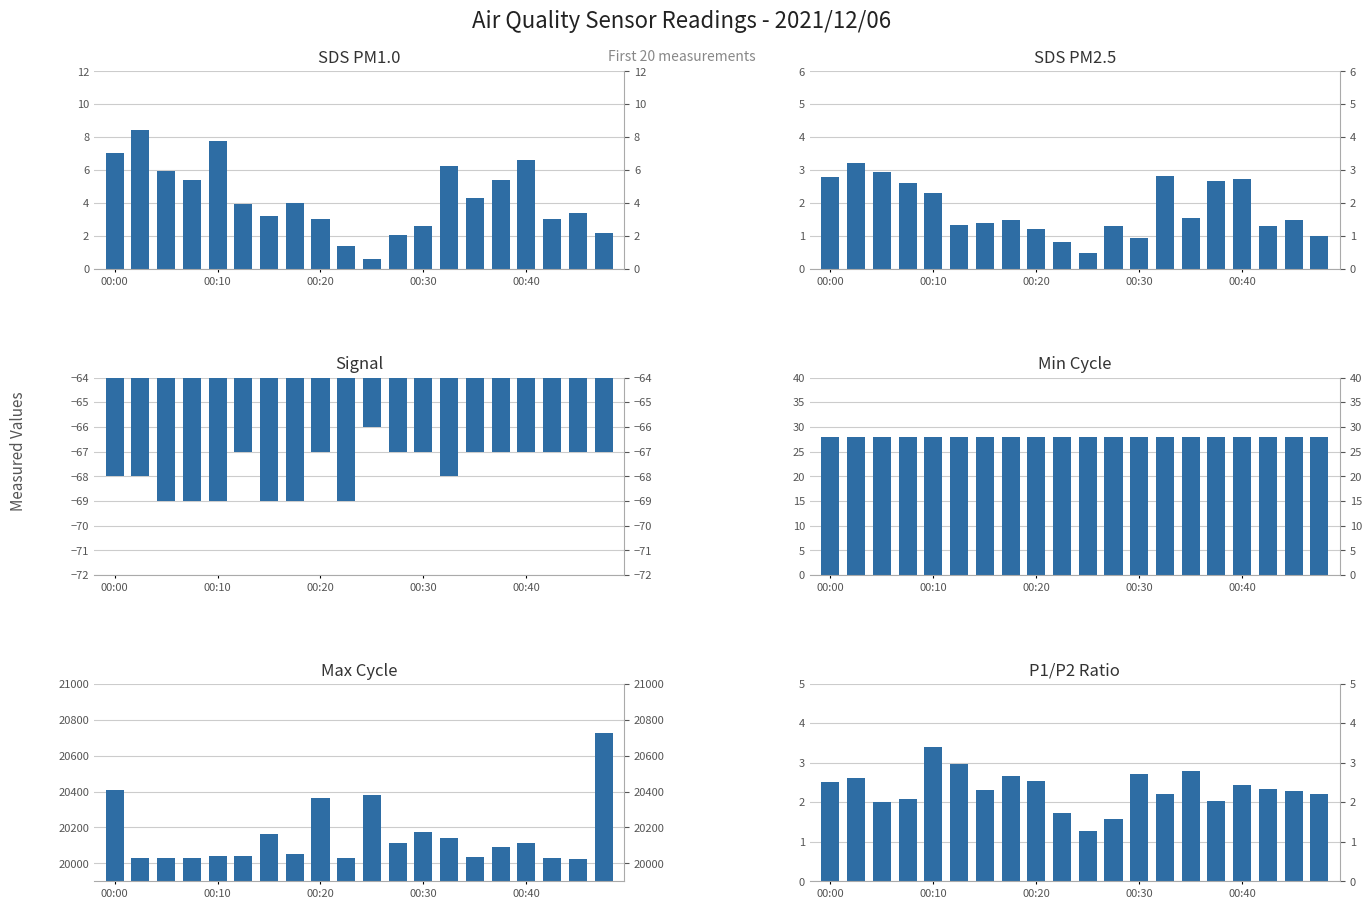

What is the value of the SDS_P2 bar at the 3rd from the left?

3.0